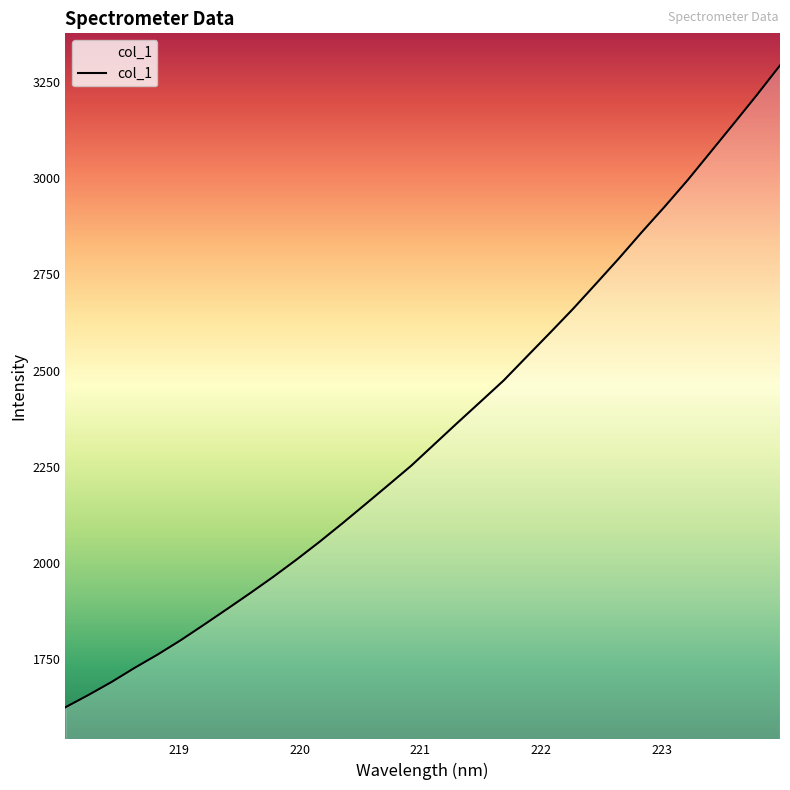

What is the smallest value displayed?

1623.5